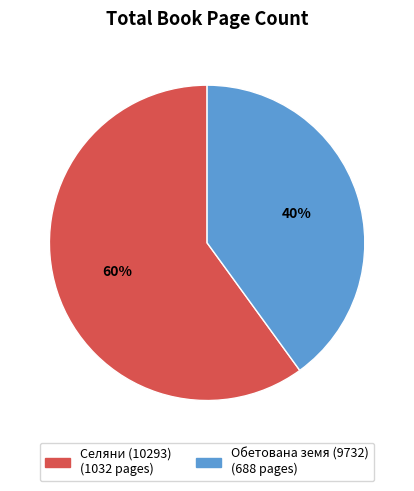

How many segments does this pie chart have?

2